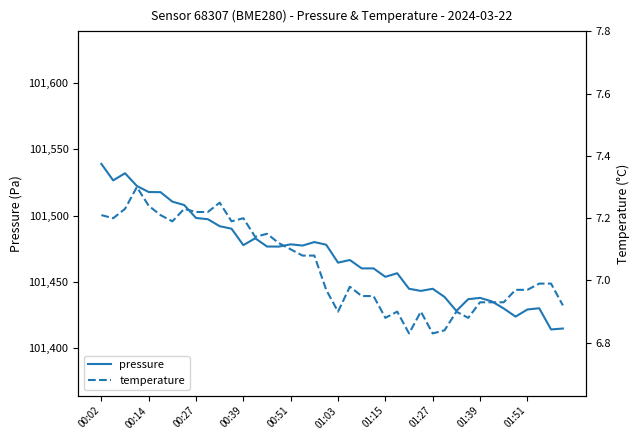

What is the maximum value shown in the chart?

101539.1